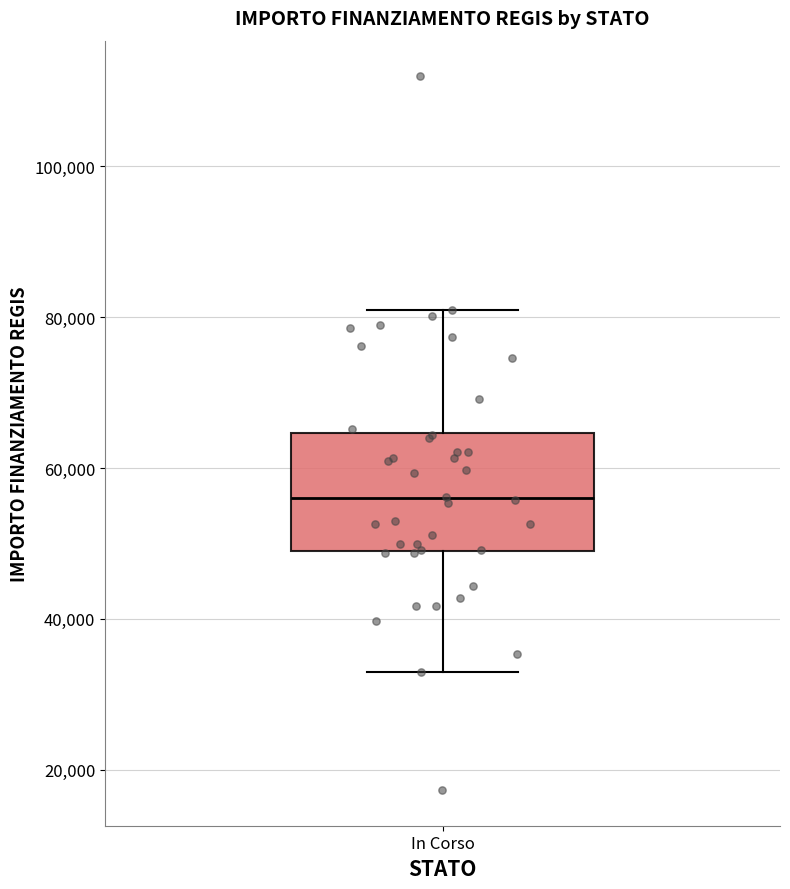

Where is the upper edge of the box for In Corso on the y-axis? The values are not printed on the chart, so give them approximately, as read against the axis.

64000